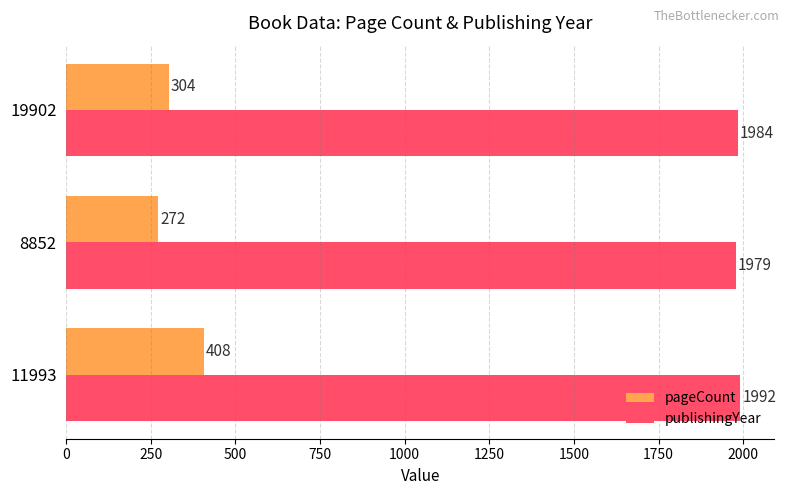

How many publishingYear values are between 1979 and 1992?

3